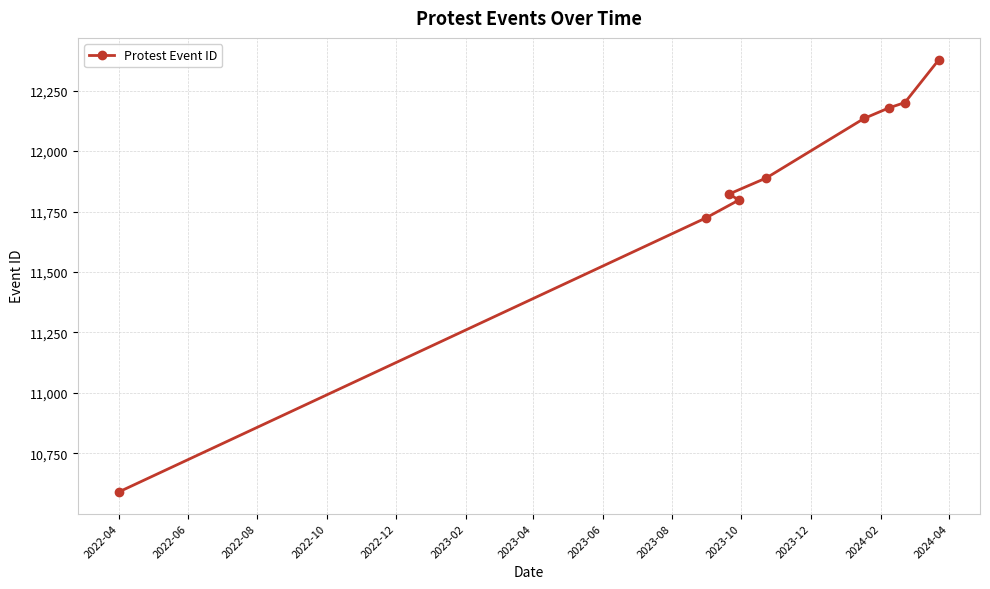

What is the difference between the second highest and second lowest values?

477